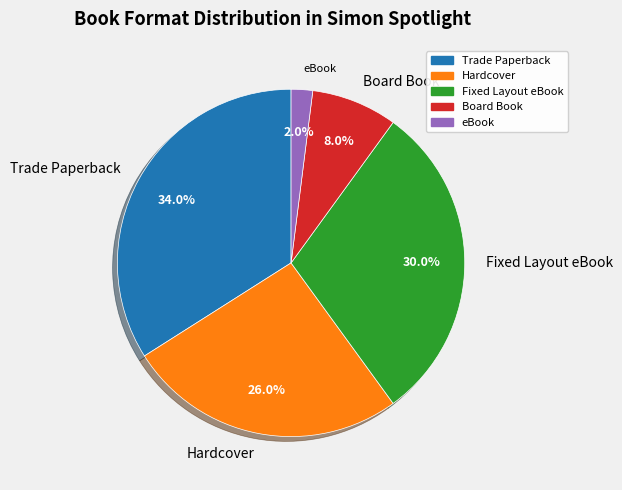

To the nearest percent, what is the difference between the largest and smallest slice percentages?

32%